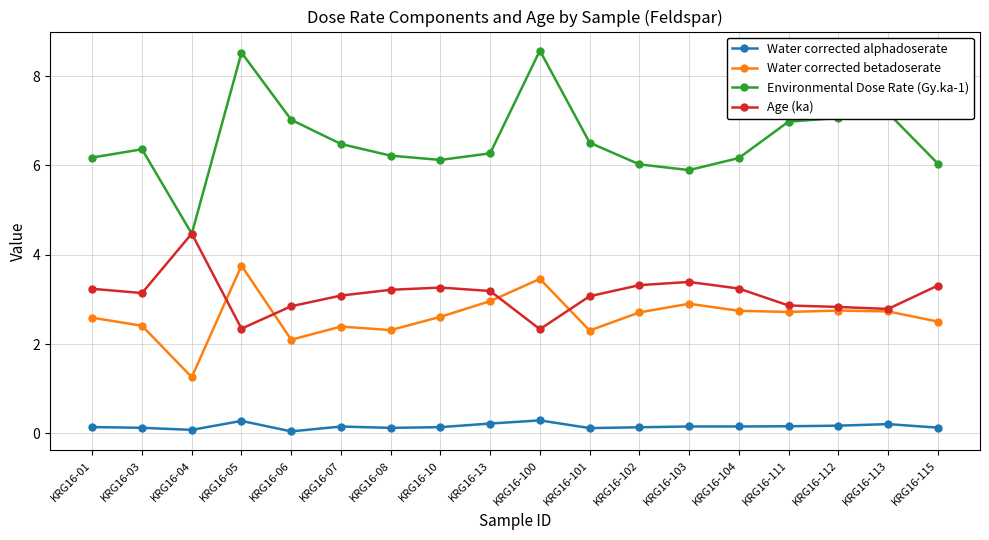

Which series has the largest range (max minus min)?

Environmental Dose Rate (Gy.ka-1)